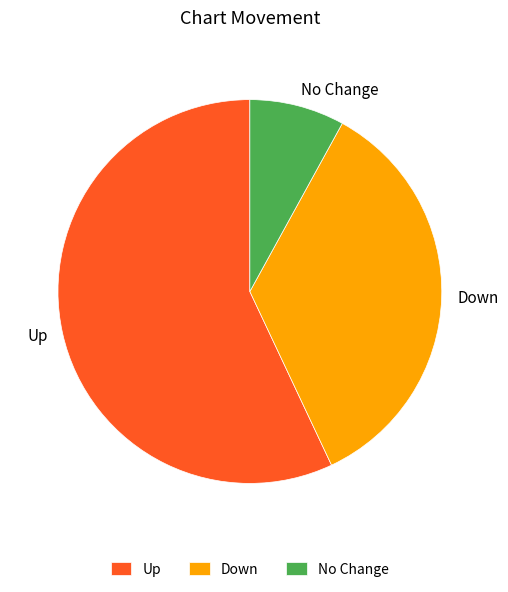

True or false: Down accounts for 21% of the total.

False